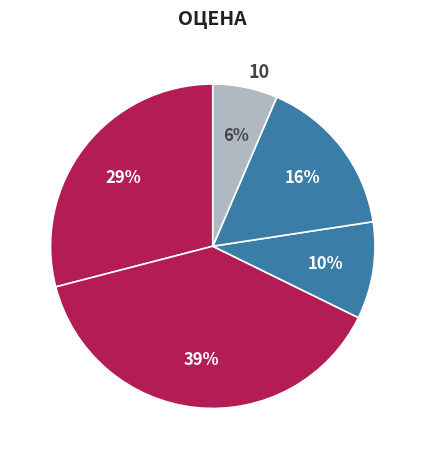

Count the number of slices in the pie.

5